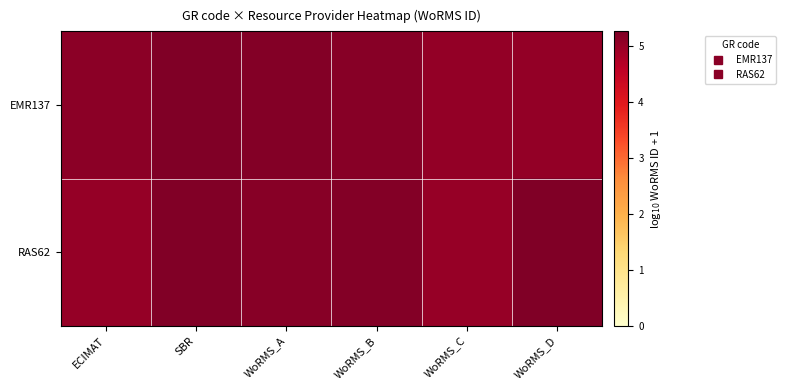

How many series are shown in this chart?

2